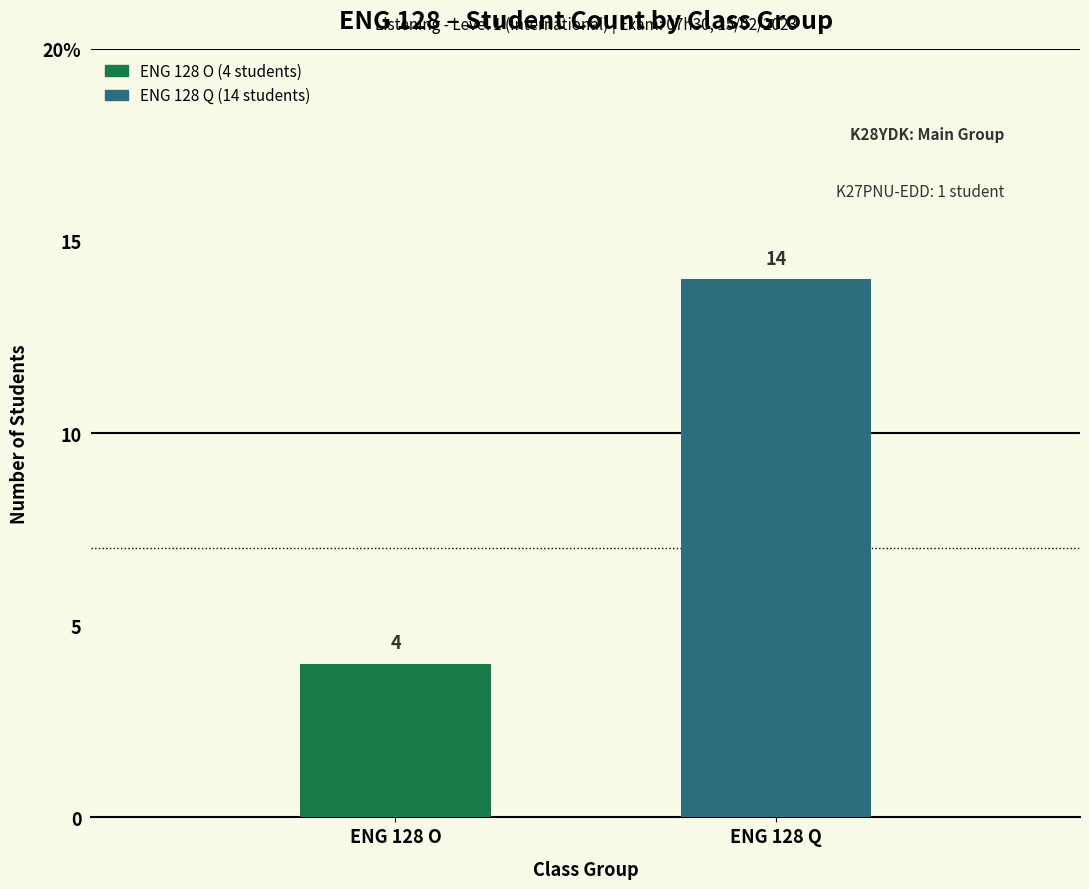

Are the bars horizontal?

No